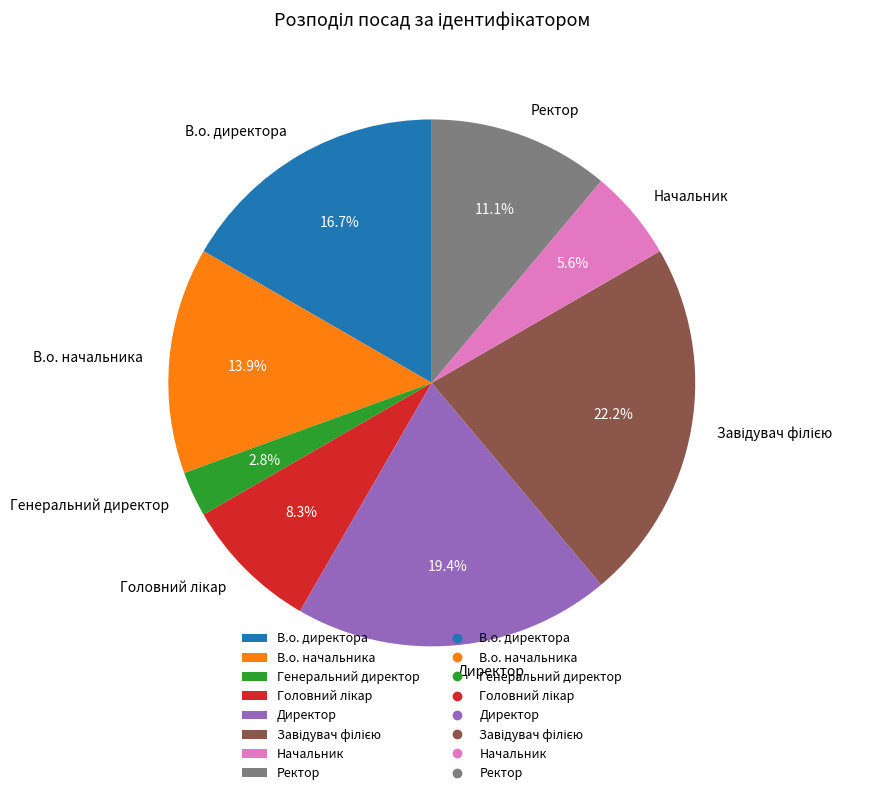

Is there a majority slice in this chart?

No